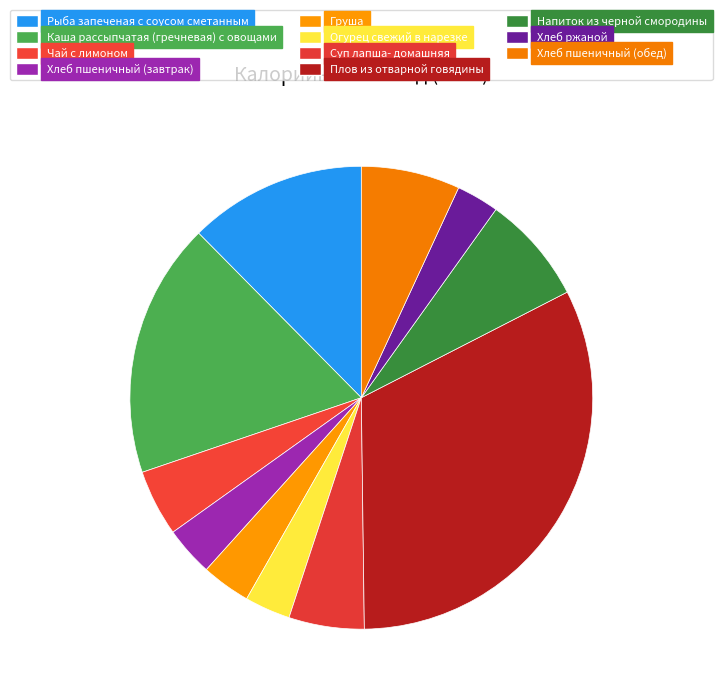

Is the sum of Чай с лимоном and Груша greater than half?

No